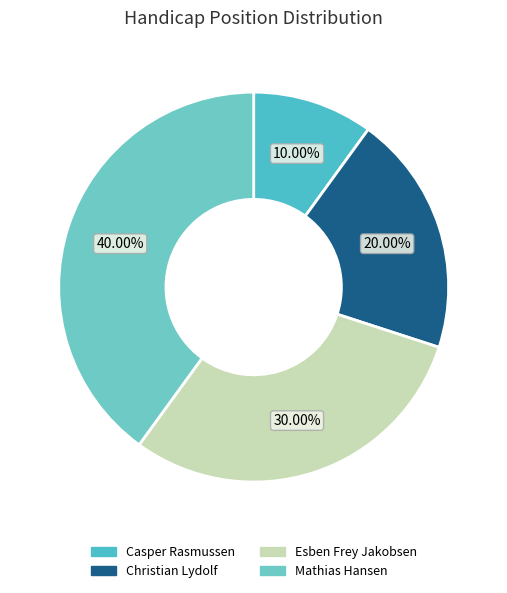

Rank the categories by value from lowest to highest.

Casper Rasmussen, Christian Lydolf, Esben Frey Jakobsen, Mathias Hansen